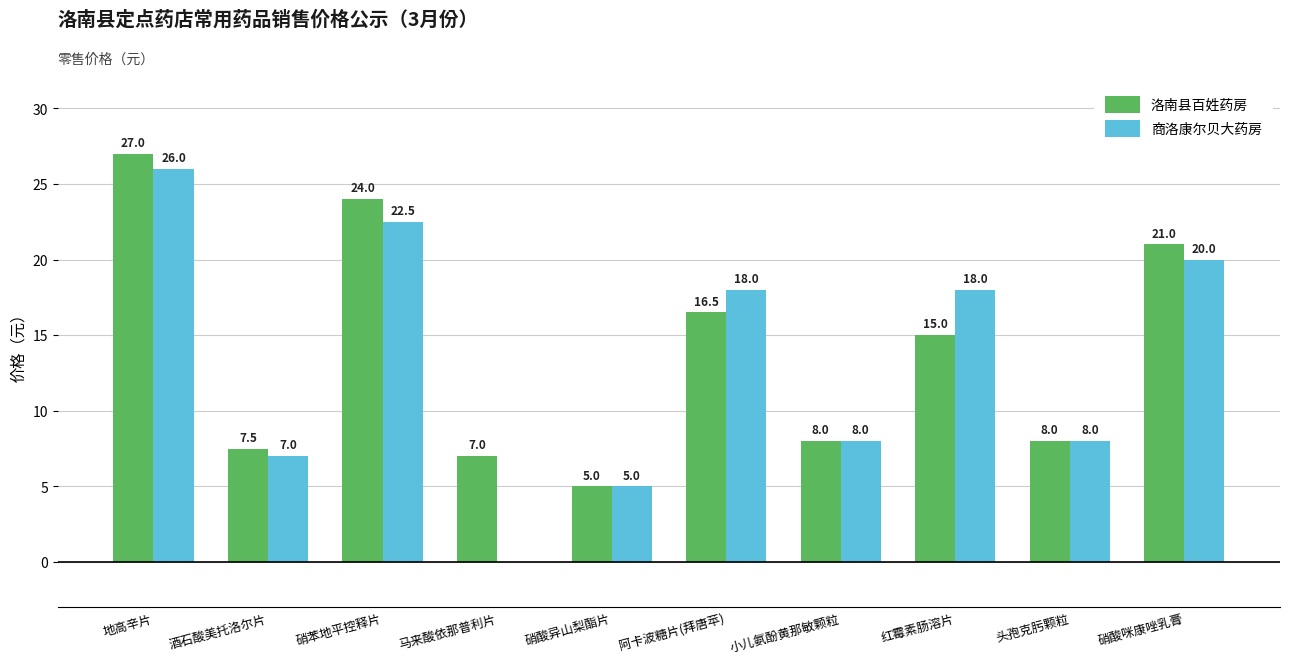

What is the average value of the 洛南县百姓药房 series?

13.9